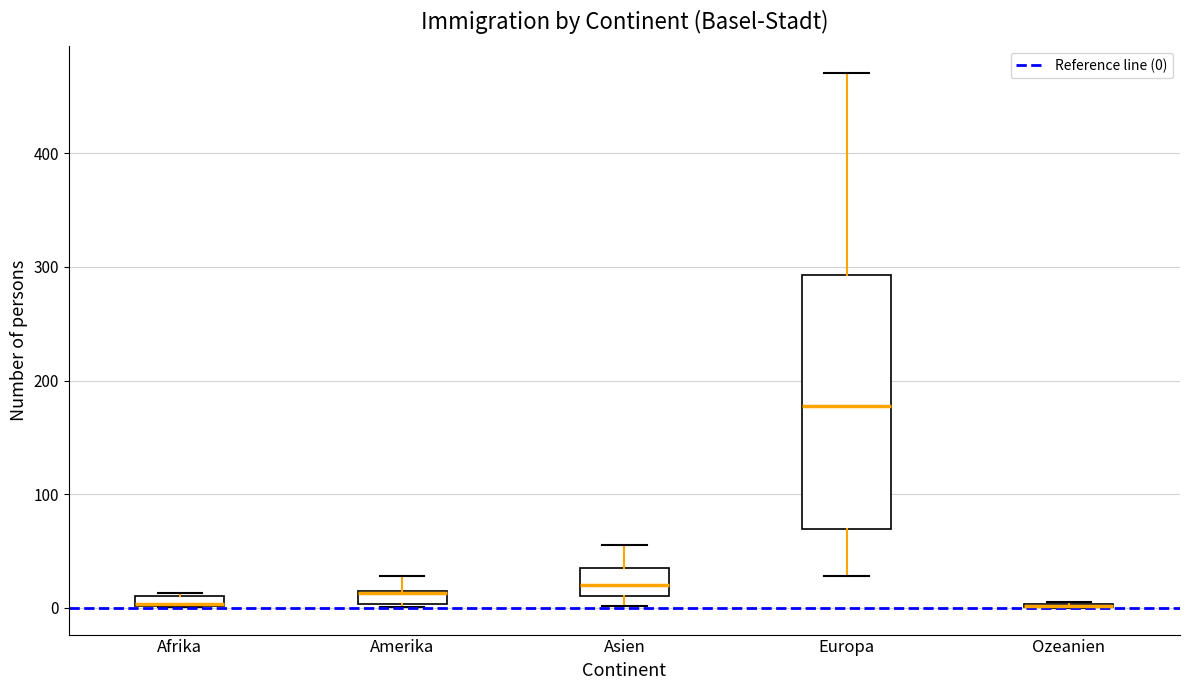

Where is the upper edge of the box for Afrika on the y-axis? The values are not printed on the chart, so give them approximately, as read against the axis.

10